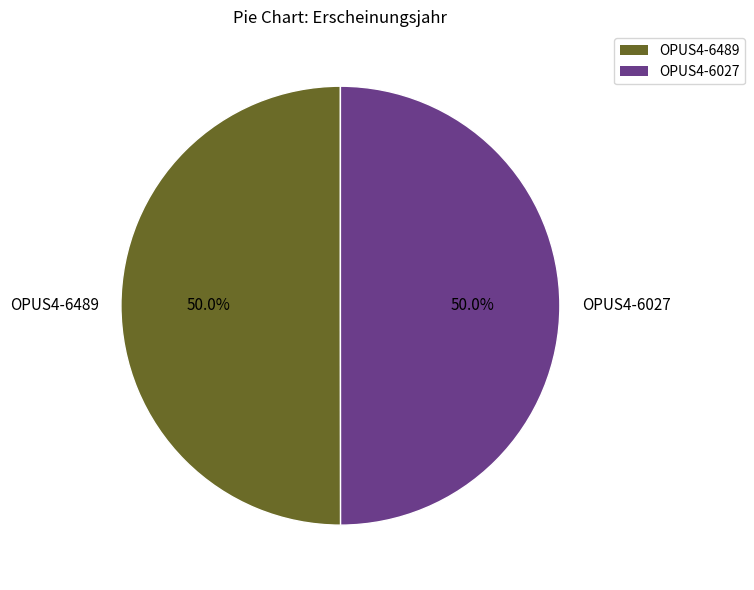

What is the ratio of the value at OPUS4-6027 to the value at OPUS4-6489?

1.0